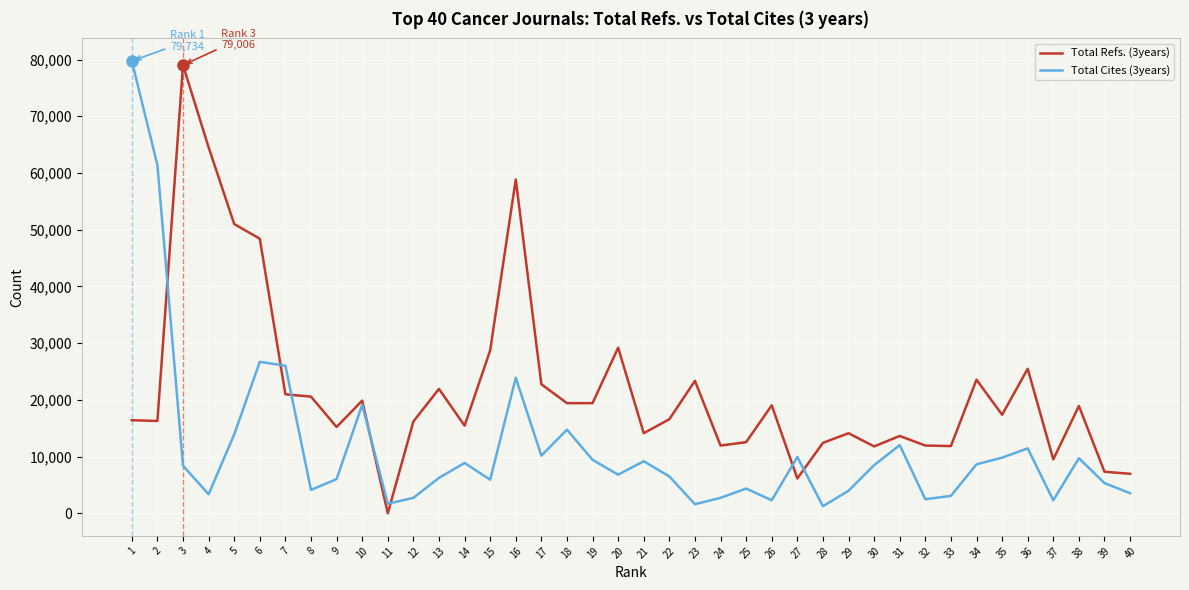

Which series has the largest total across all categories?

Total Refs. (3years)